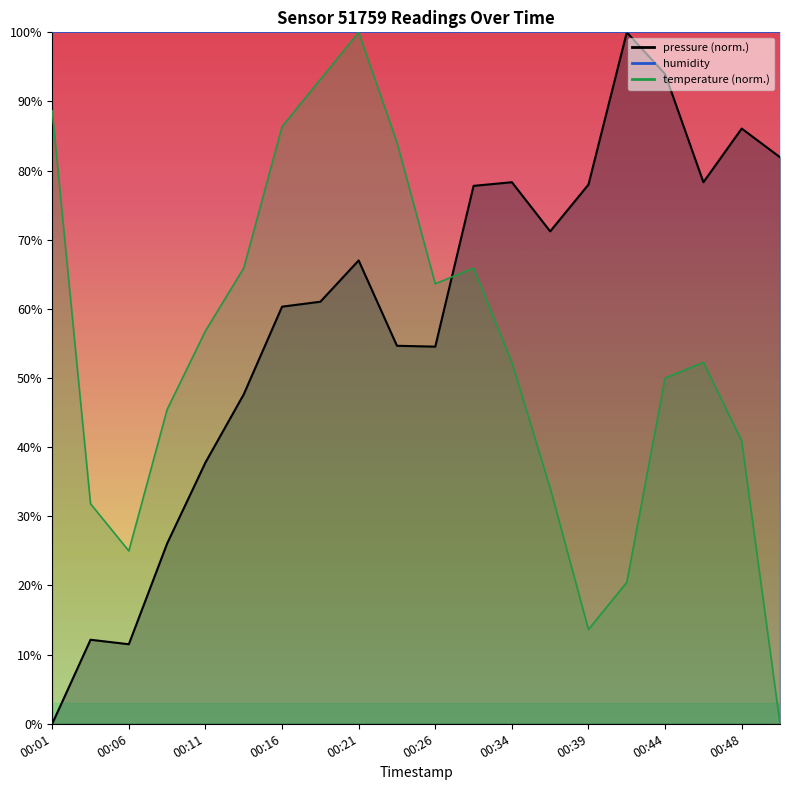

The value of pressure at 00:39 is 78.0. True or false?

True